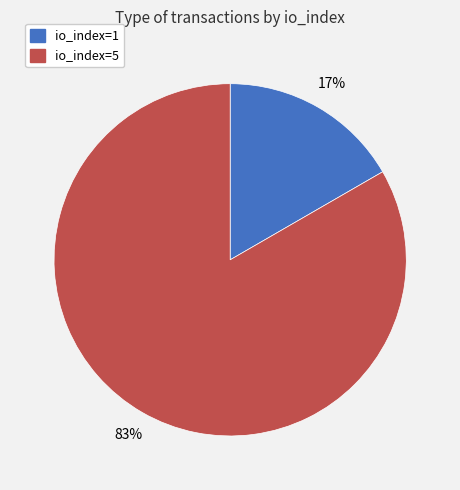

Does io_index=1 represent more than half of the total?

No